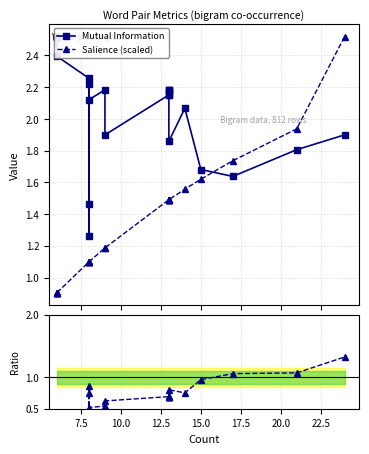

Reading left to right, what are all the values shown in this chart?

Mutual Information: 2.5	2.5	2.5	2.5	2.5	2.4	2.3	1.3	1.5	2.2	2.1	2.2	1.9	2.2	2.2	2.2	2.2	2.2	1.9	2.1	1.7	1.6	1.8	1.9
Salience (scaled): 0.9	0.9	0.9	0.9	0.9	0.9	1.1	1.1	1.1	1.1	1.1	1.2	1.2	1.5	1.5	1.5	1.5	1.5	1.5	1.6	1.6	1.7	1.9	2.5
Ratio to MI: 0.4	0.4	0.4	0.4	0.4	0.4	0.5	0.9	0.8	0.5	0.5	0.5	0.6	0.7	0.7	0.7	0.7	0.7	0.8	0.8	1.0	1.1	1.1	1.3